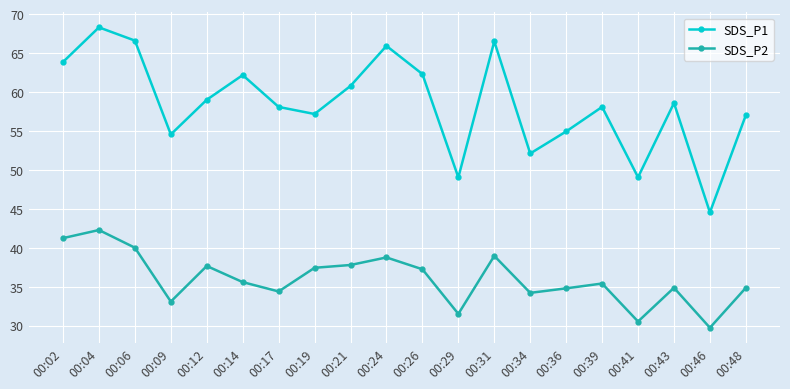

What is the sum of all SDS_P2 values?

720.1